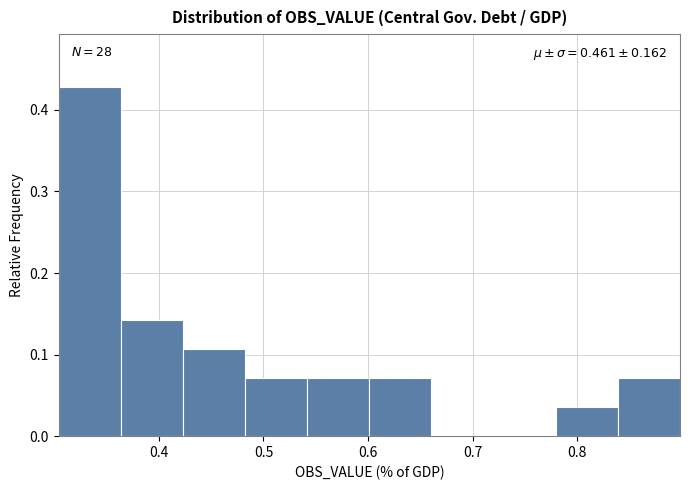

Which range on the x-axis has the tallest bar?

0.30 to 0.36